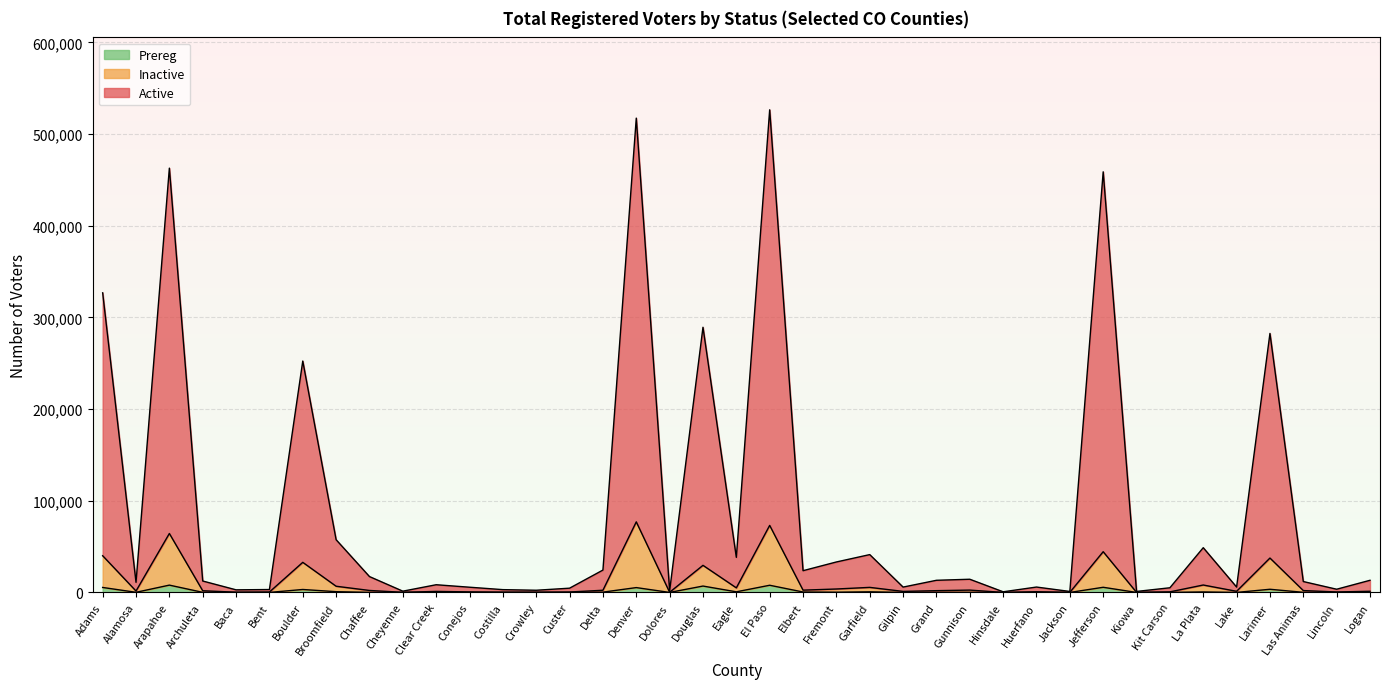

Which series has the widest spread of values?

Active